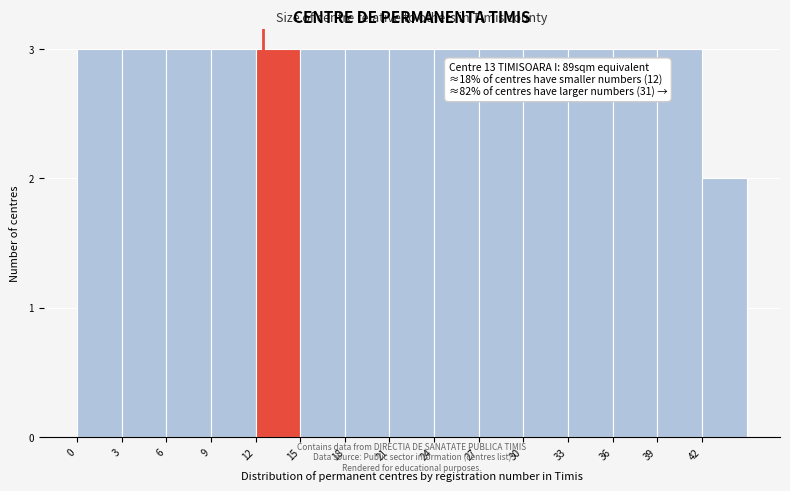

Reading left to right, transcribe all the data shown in this chart.

0=3	3=3	6=3	9=3	12=3	15=3	18=3	21=3	24=3	27=3	30=3	33=3	36=3	39=3	42=2